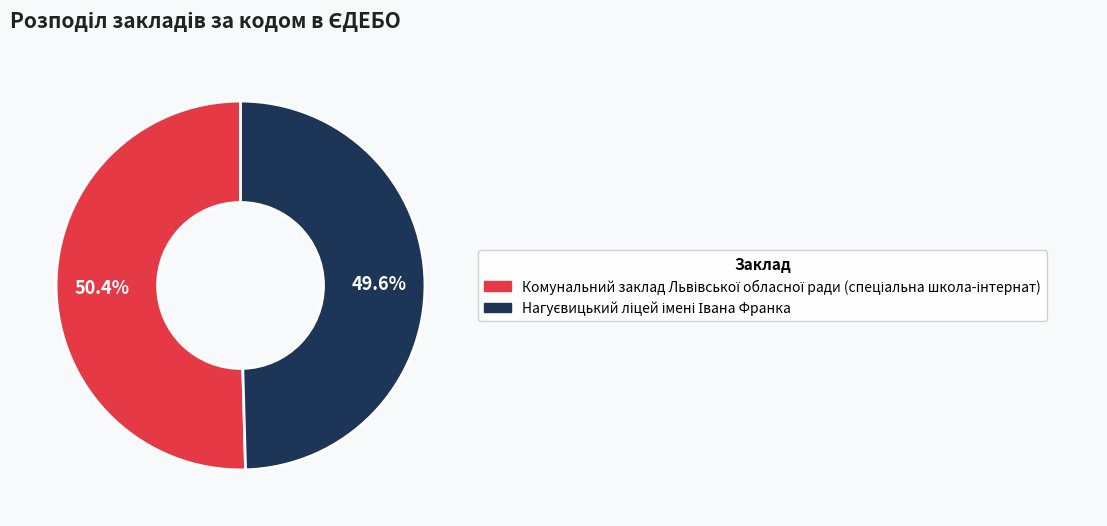

To the nearest percent, what is the difference between the largest and smallest slice percentages?

1%